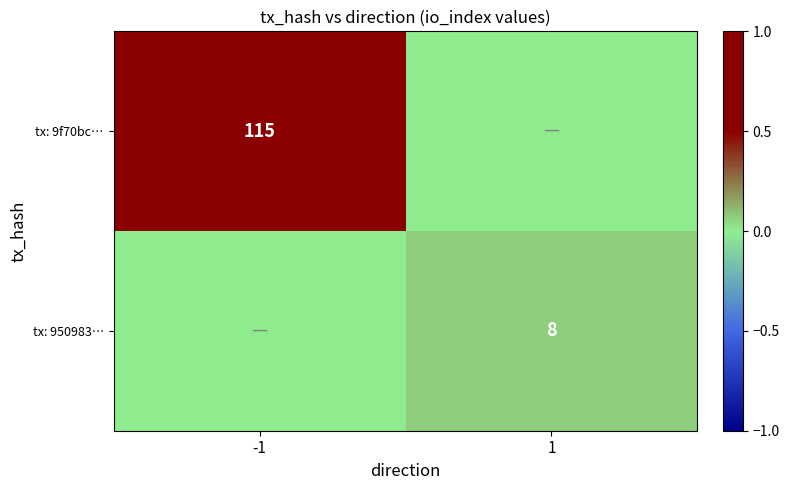

True or false: tx: 9f70bc… has a value of 115 at -1.

True